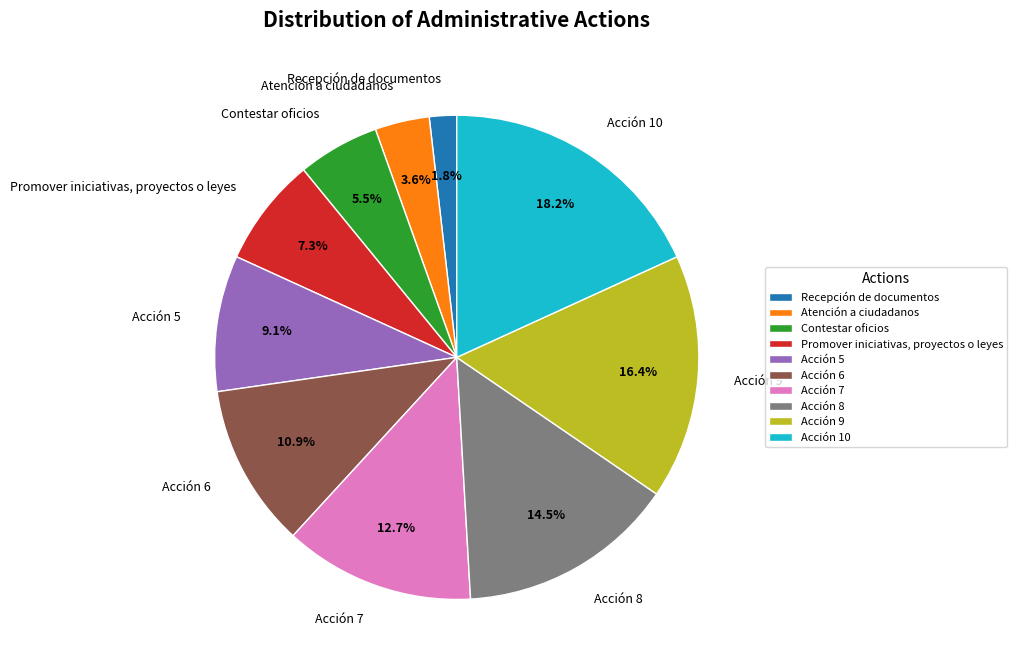

The Recepción de documentos slice represents 13% of the pie. True or false?

False